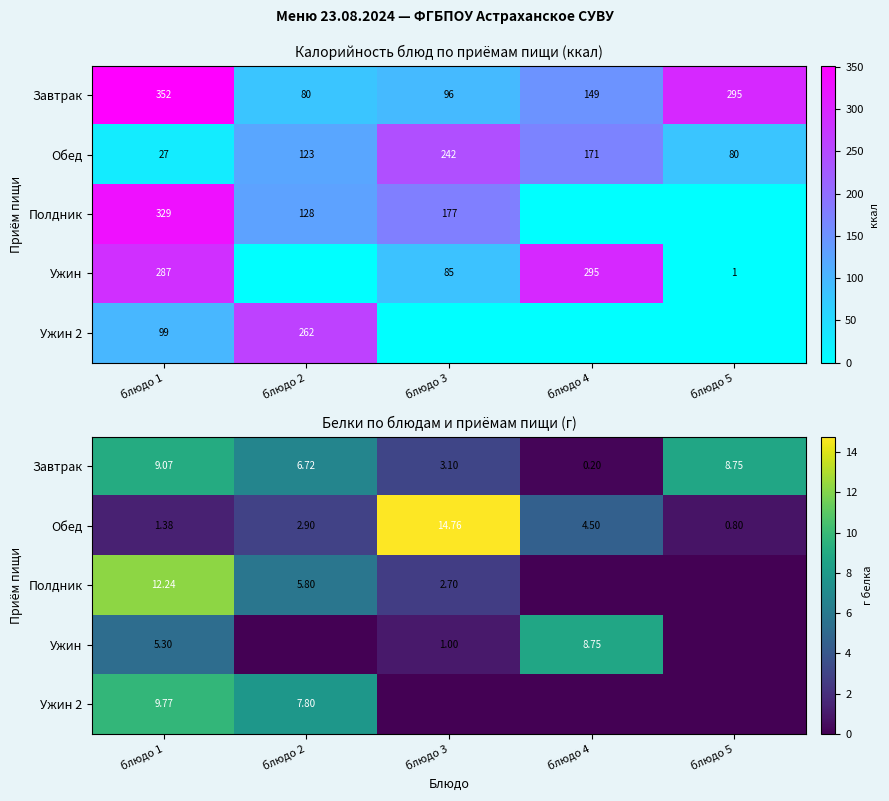

Which series has the largest total across all categories?

Завтрак